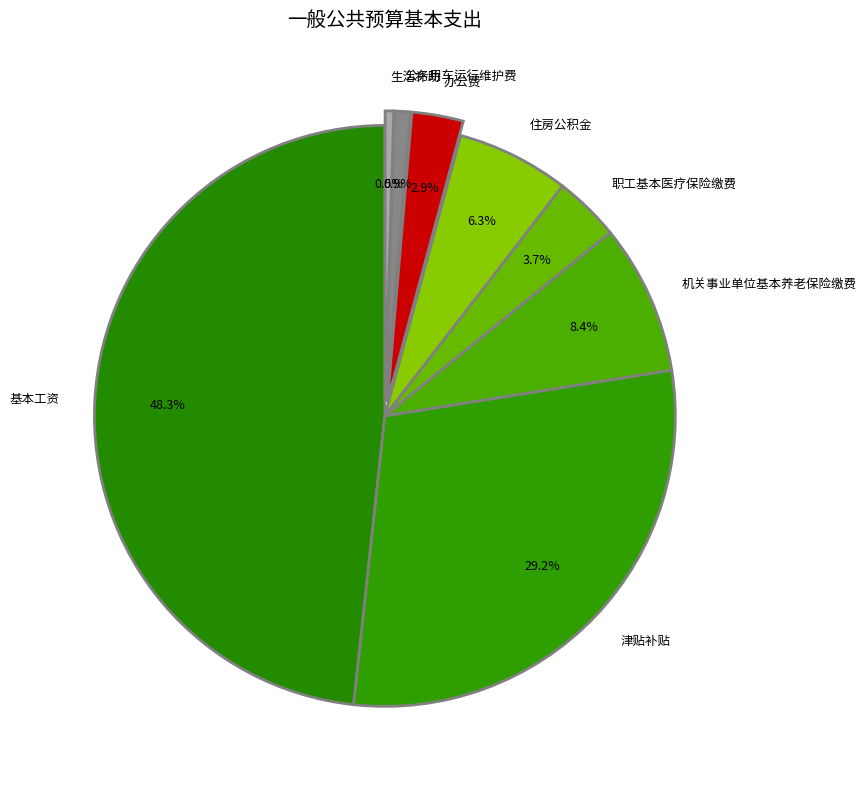

Which category has the biggest portion of the pie?

基本工资